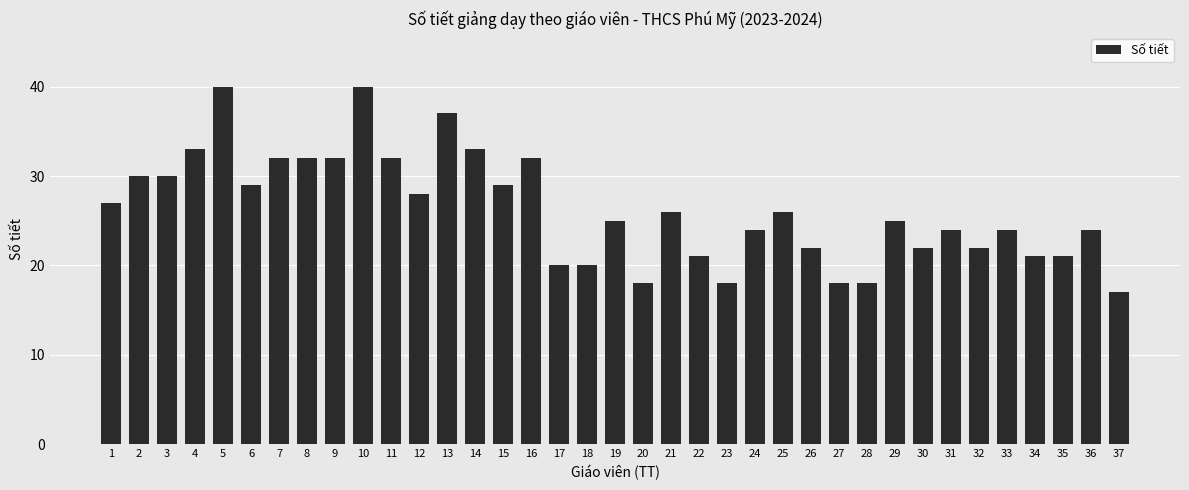

How many bars are there in total?

37